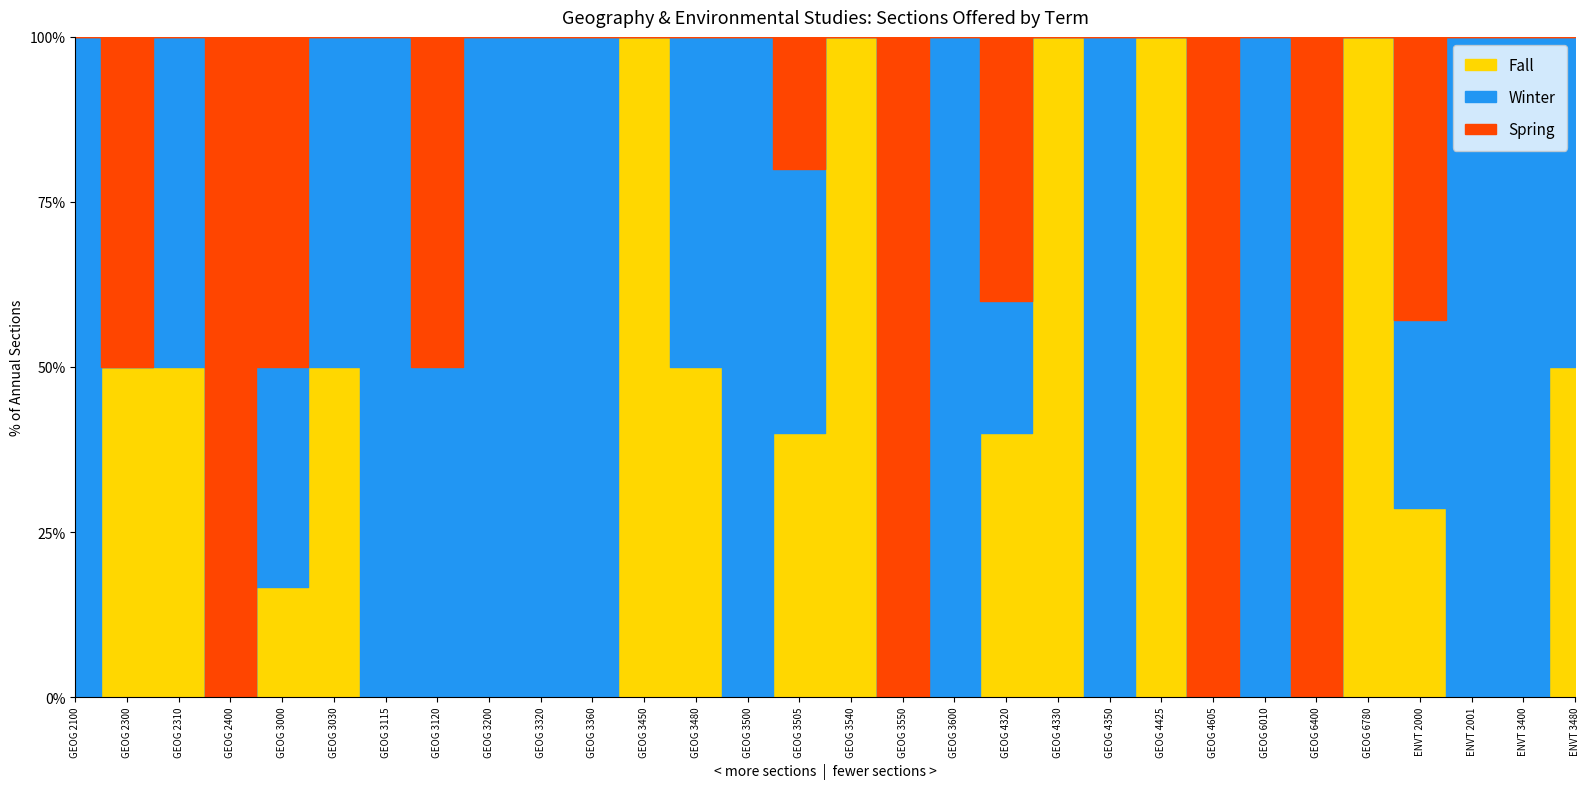

What is the label of the 15th point from the right?

GEOG 3540